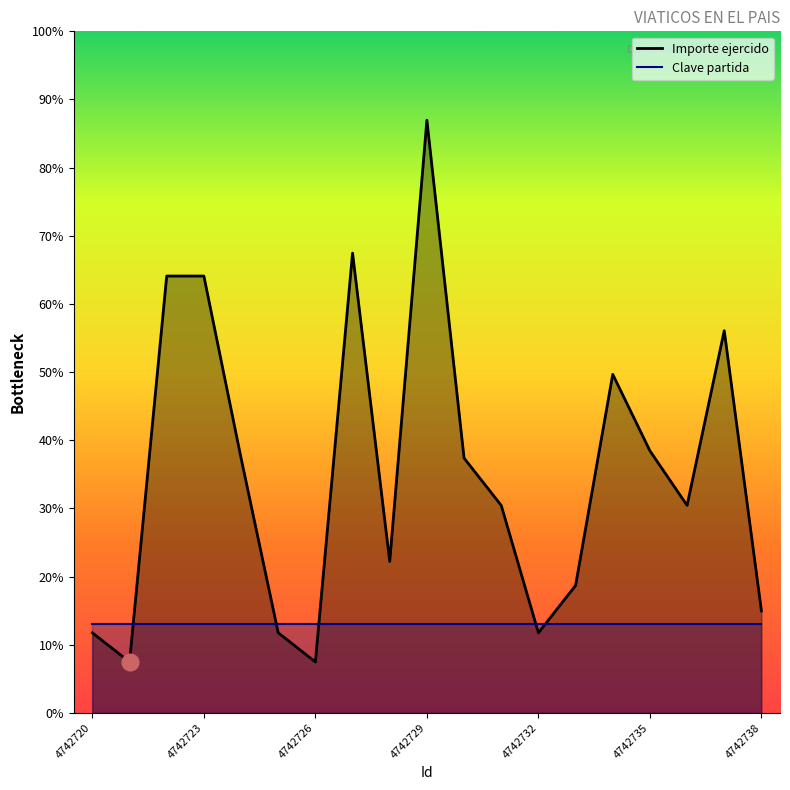

Rank the categories by value from highest to lowest.

4742729, 4742727, 4742722, 4742723, 4742737, 4742734, 4742735, 4742724, 4742730, 4742731, 4742736, 4742728, 4742733, 4742738, 4742720, 4742725, 4742732, 4742721, 4742726